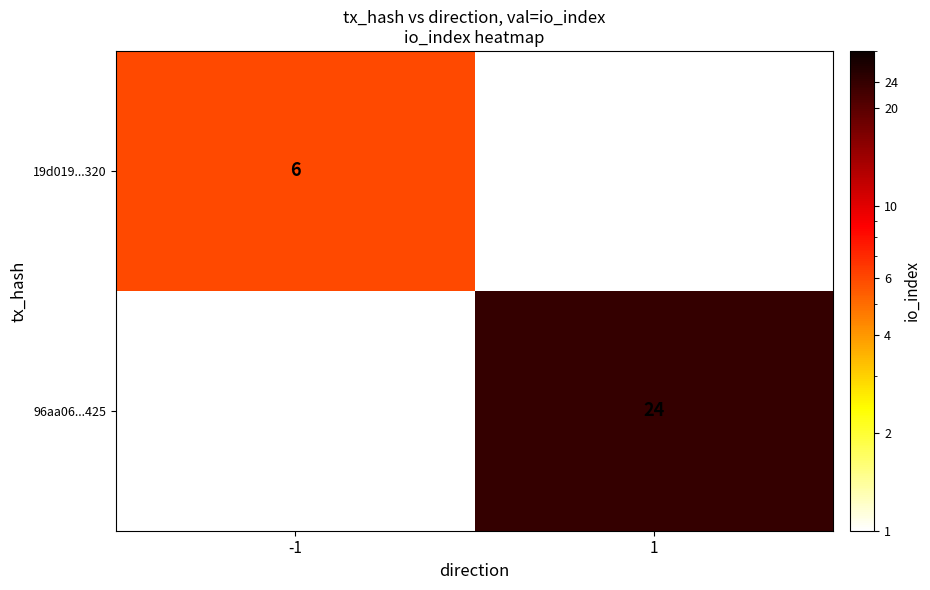

At which category is the sum across all series the highest?

1